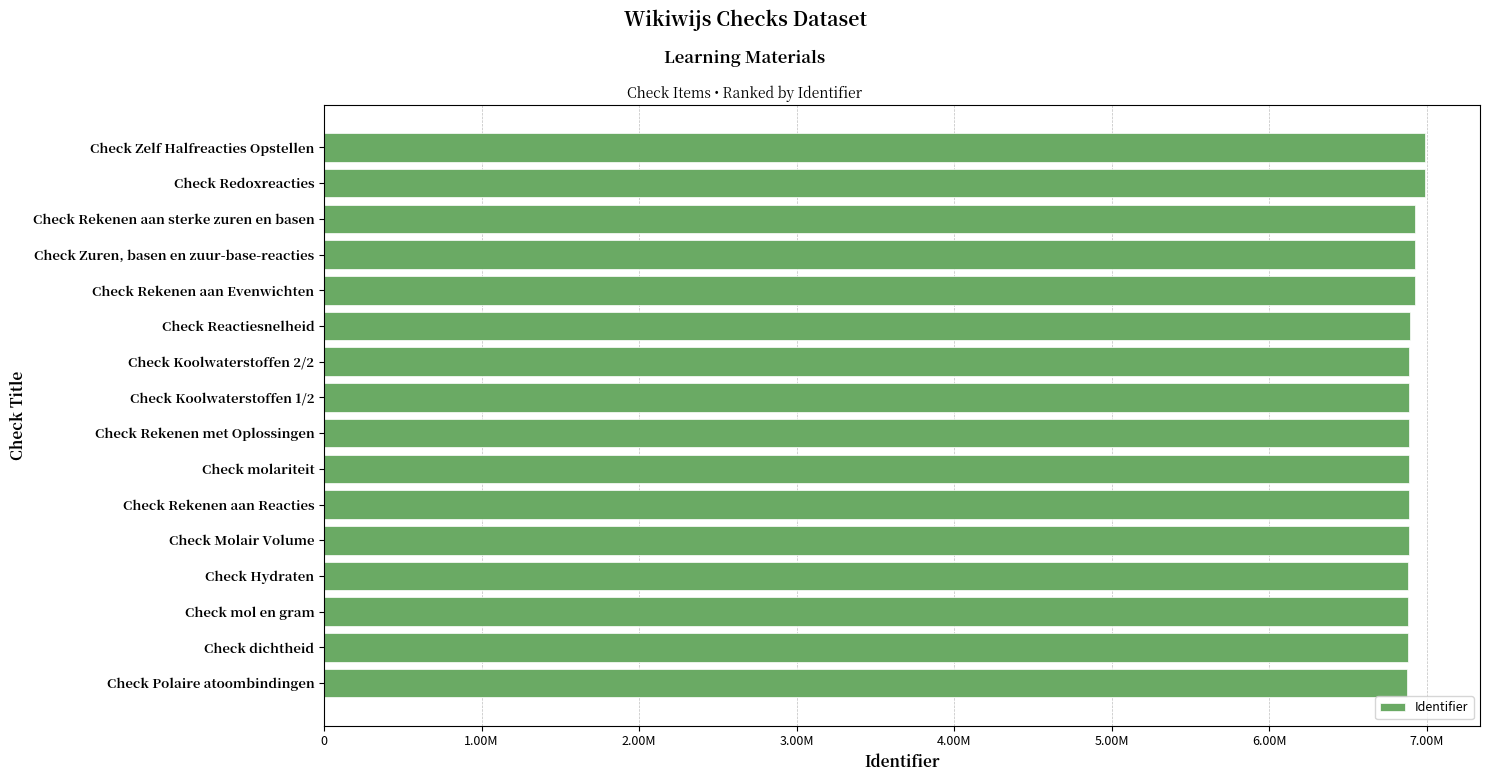

What is the sum of all values?

110510510